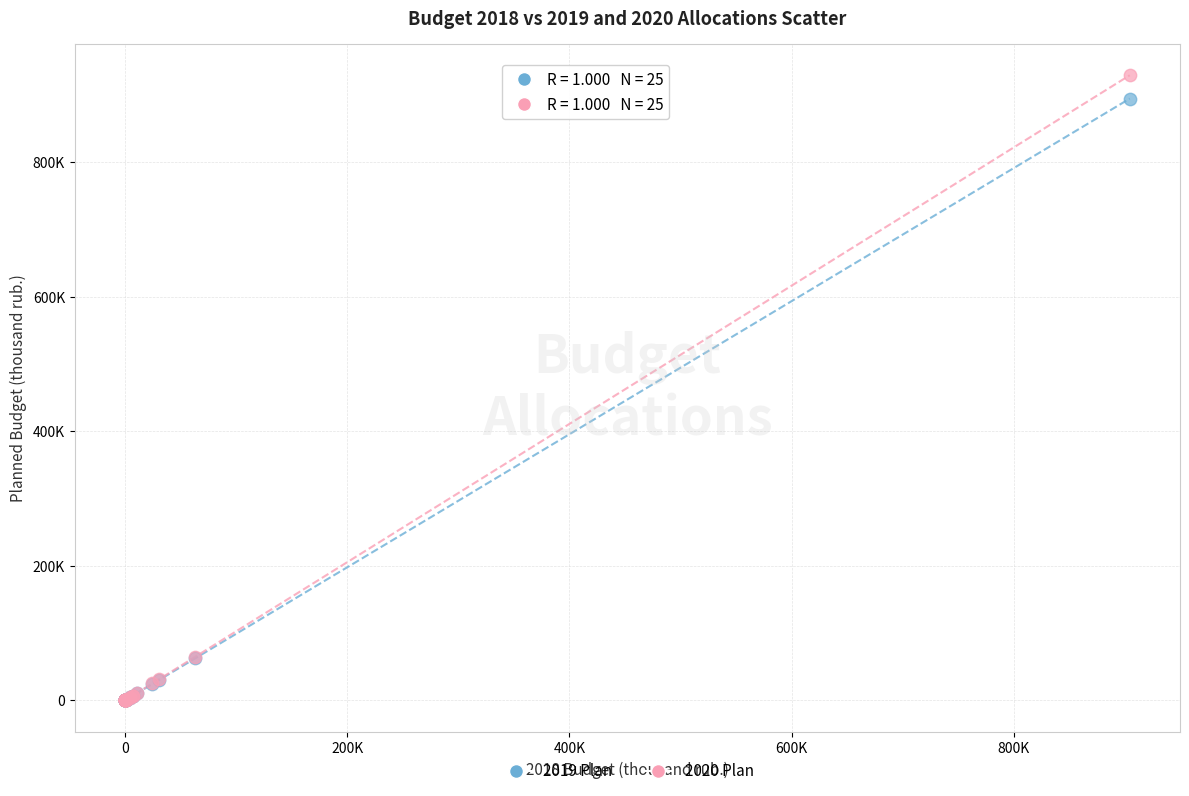

Which series contains the highest Y value?

2020 Plan